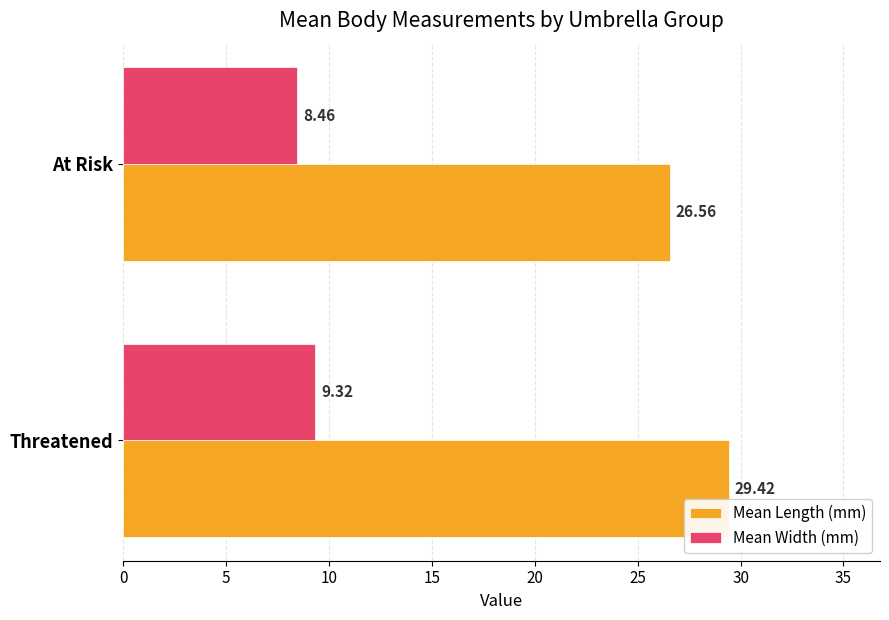

Where is Mean Width (mm) nearest to the value 8?

At Risk